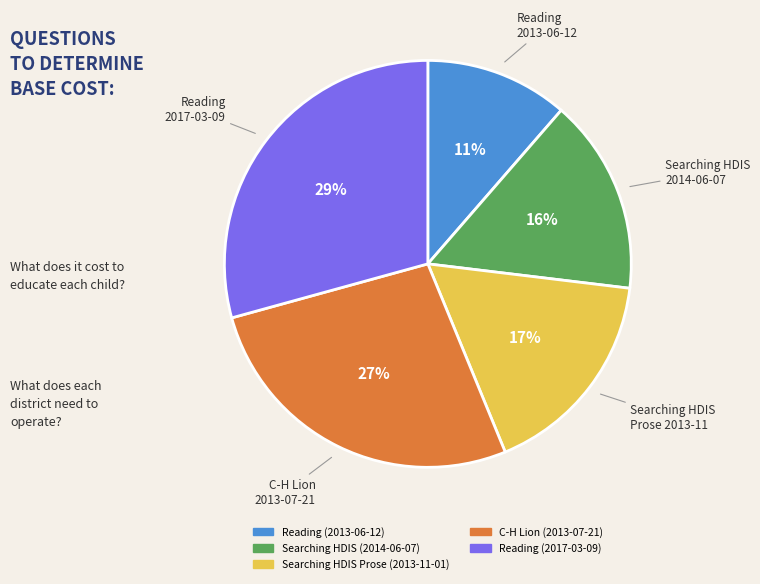

Approximately how many times larger is the value at Searching HDIS (2014-06-07) compared to Searching HDIS Prose (2013-11-01)?

0.9